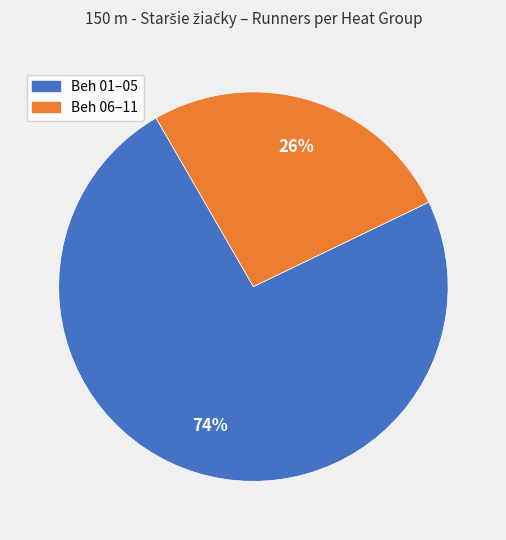

Is there any slice that represents more than half of the pie?

Yes